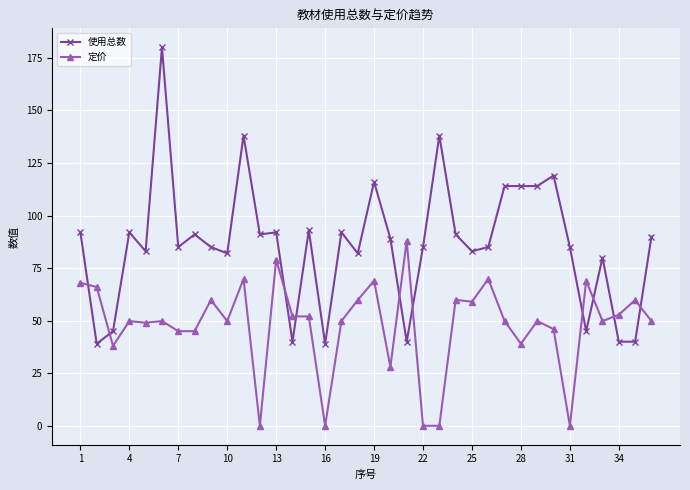

Does the chart have visible grid lines?

Yes